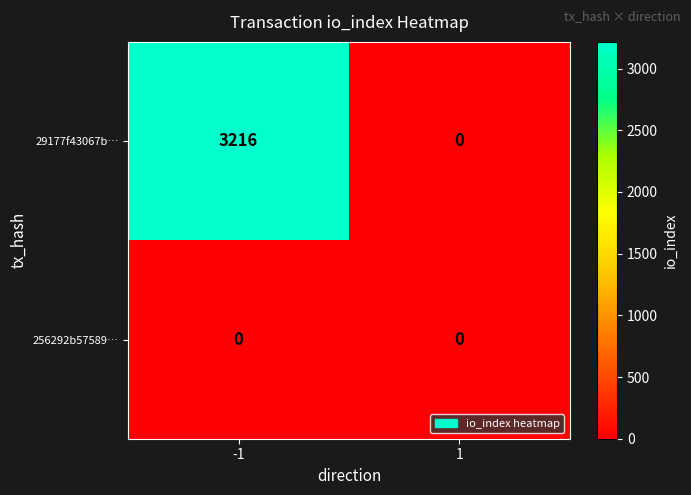

Is the value of 29177f43067b… at -1 greater than the value of 256292b57589… at -1?

Yes